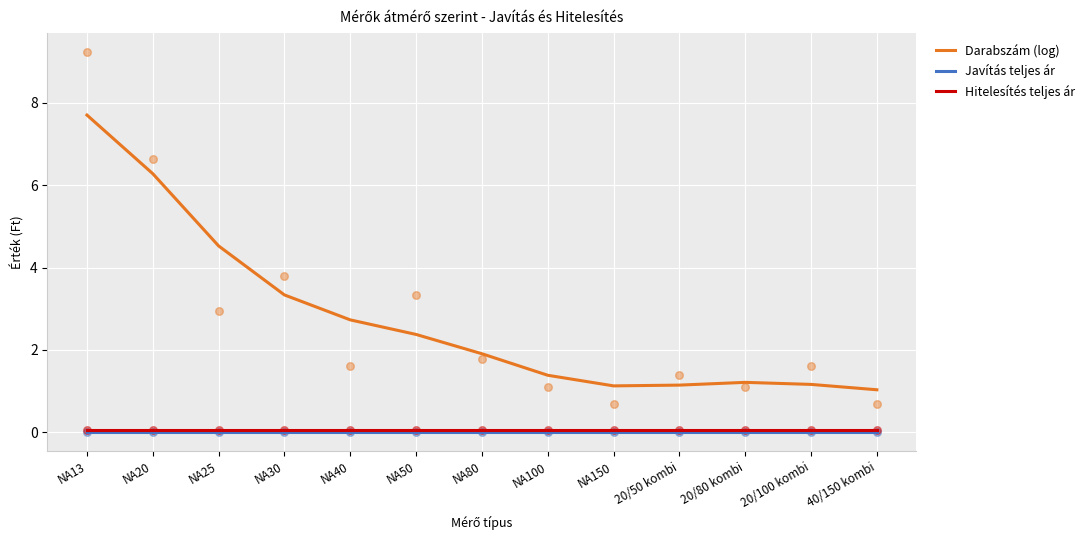

Which series has the largest total across all categories?

Darabszám (log)